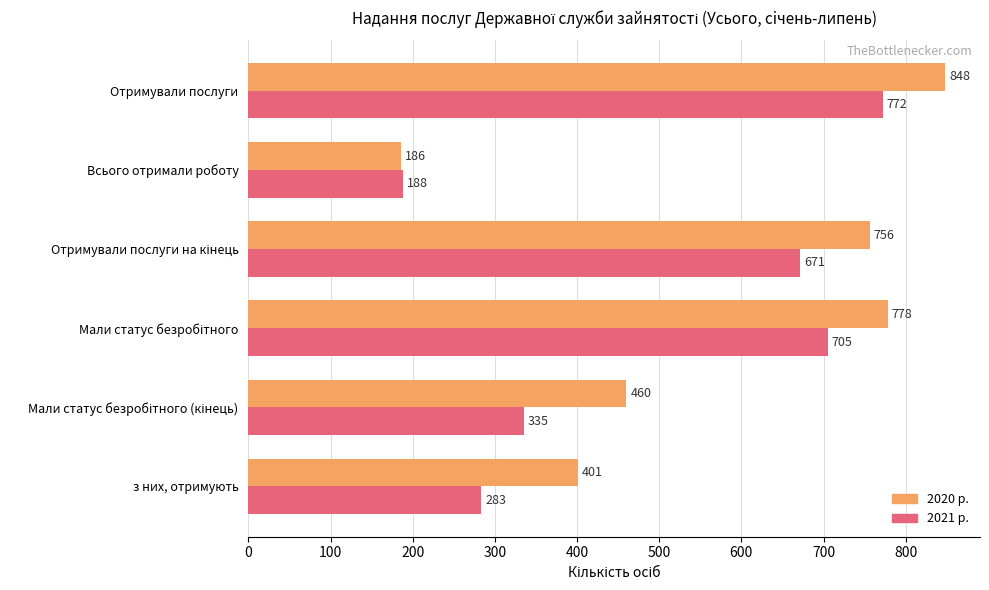

What is the spread (max minus min) of values at з них, отримують?

118